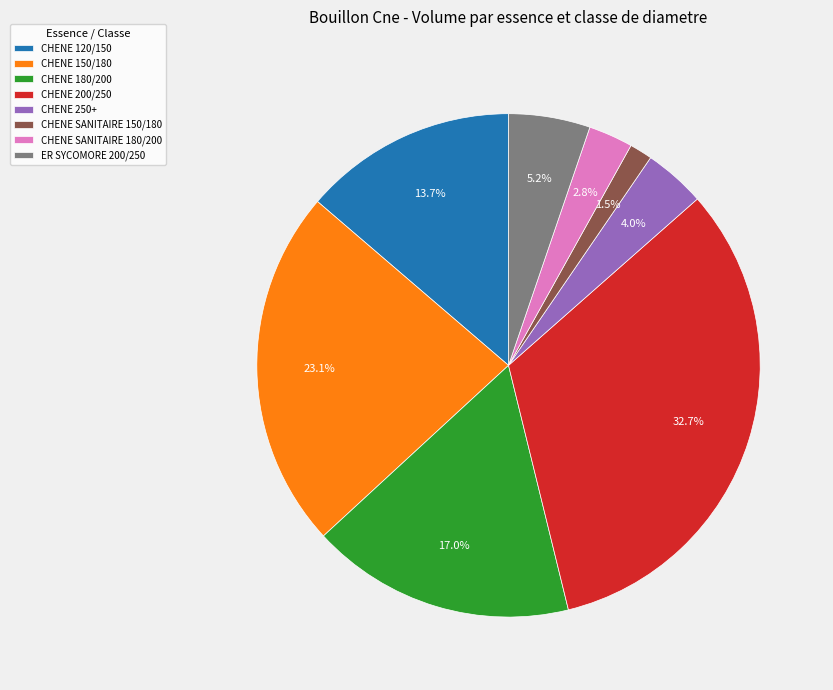

What percentage is the CHENE 150/180 slice, to the nearest percent?

23%